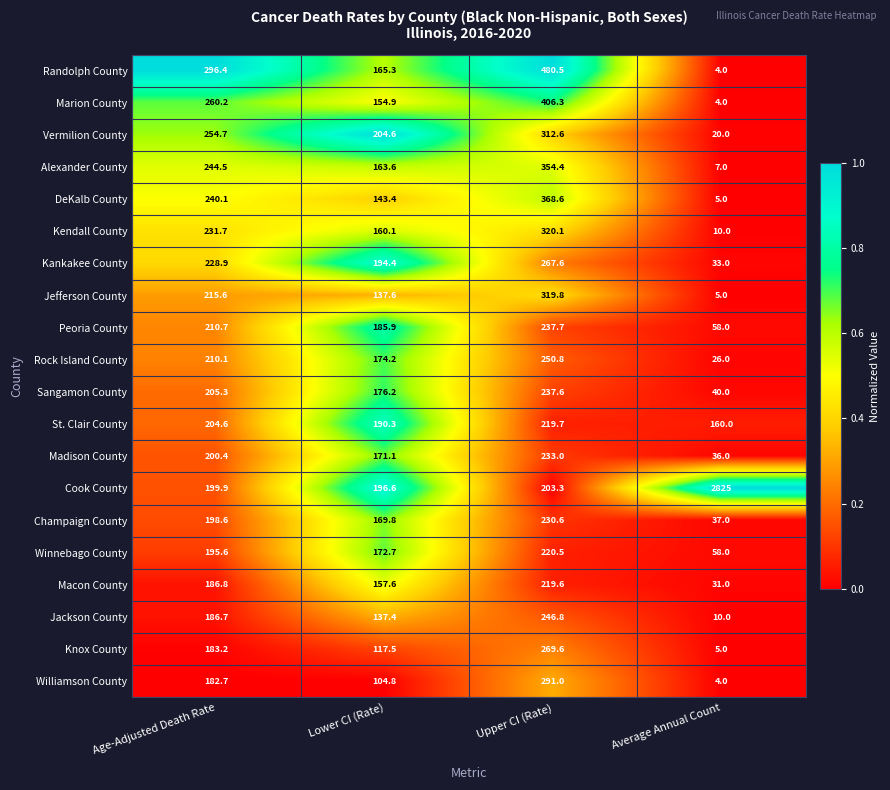

List the series in order of their peak value, highest first.

Cook County, Randolph County, Marion County, DeKalb County, Alexander County, Kendall County, Jefferson County, Vermilion County, Williamson County, Knox County, Kankakee County, Rock Island County, Jackson County, Peoria County, Sangamon County, Madison County, Champaign County, Winnebago County, St. Clair County, Macon County